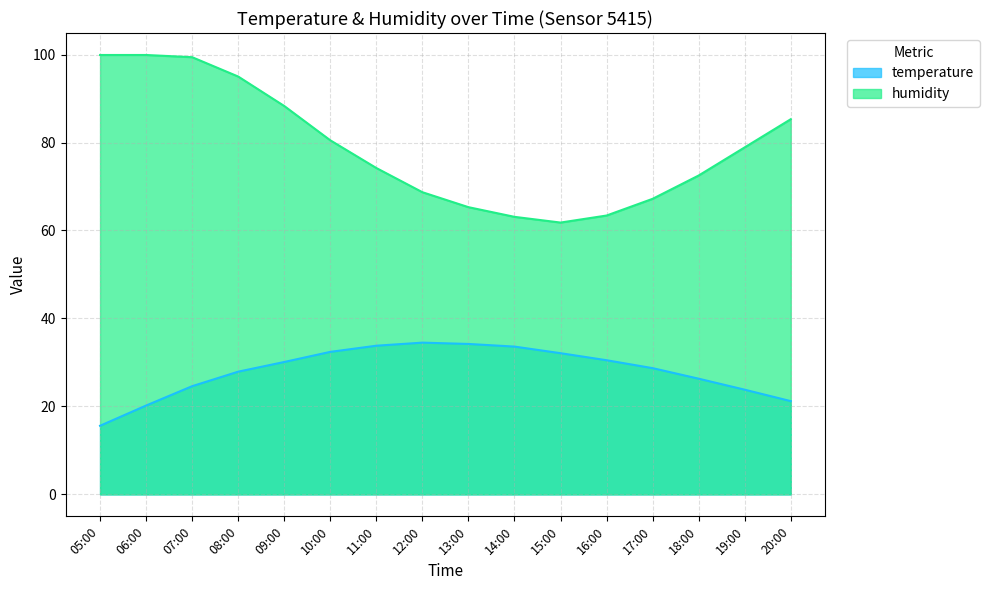

What is the label of the 2nd point from the left?

06:00